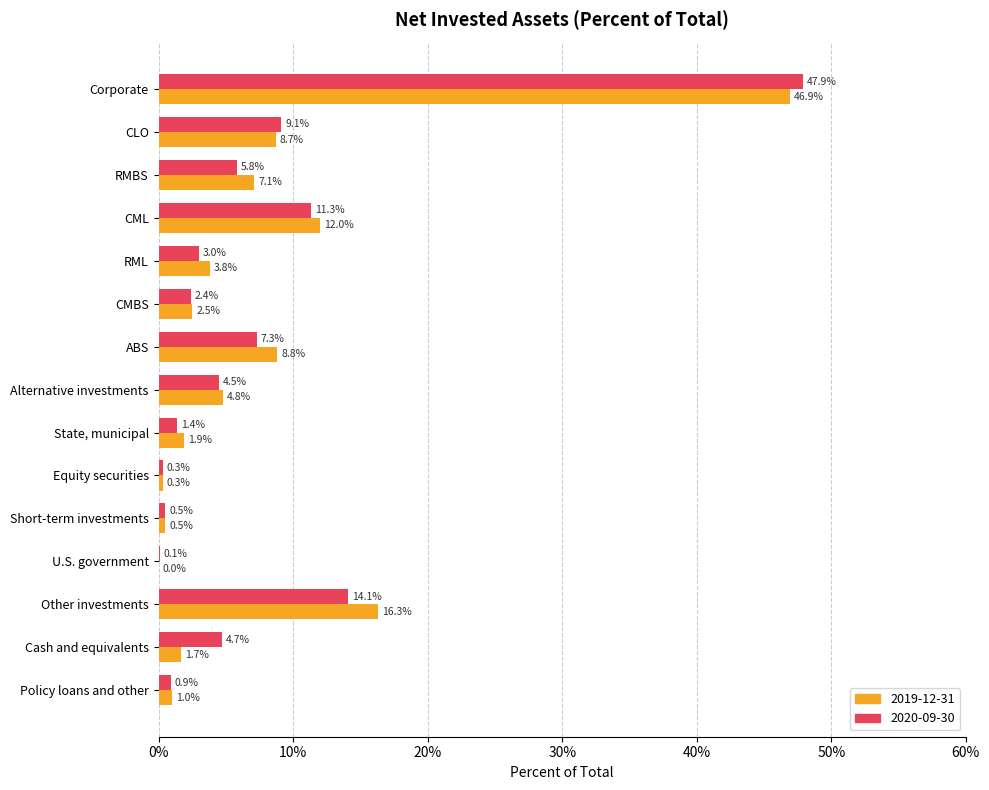

Rank the series by their average value, from lowest to highest.

2020-09-30, 2019-12-31